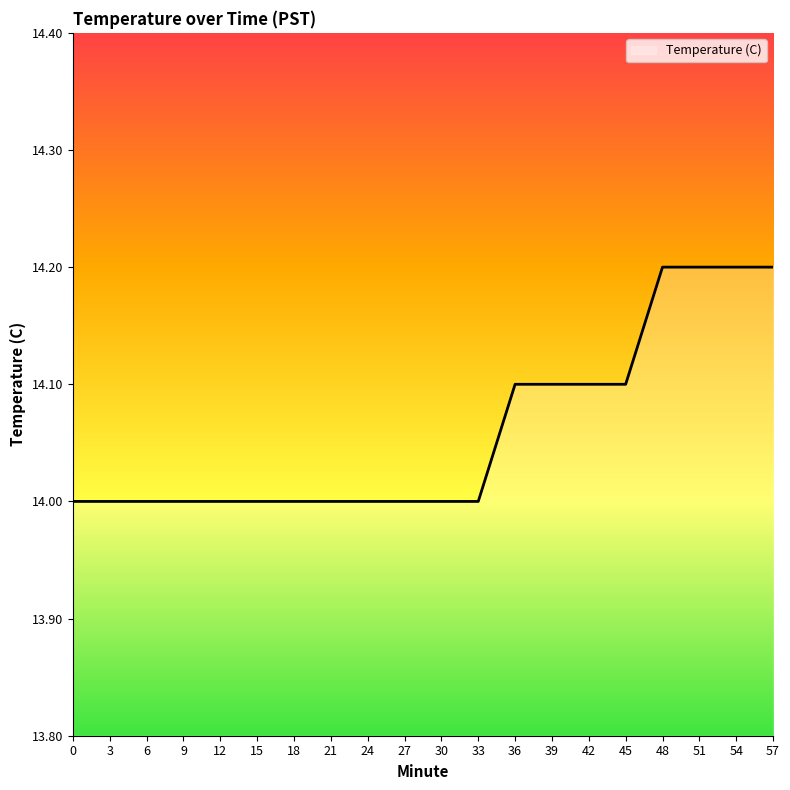

Between 24 and 39, which is larger?

39